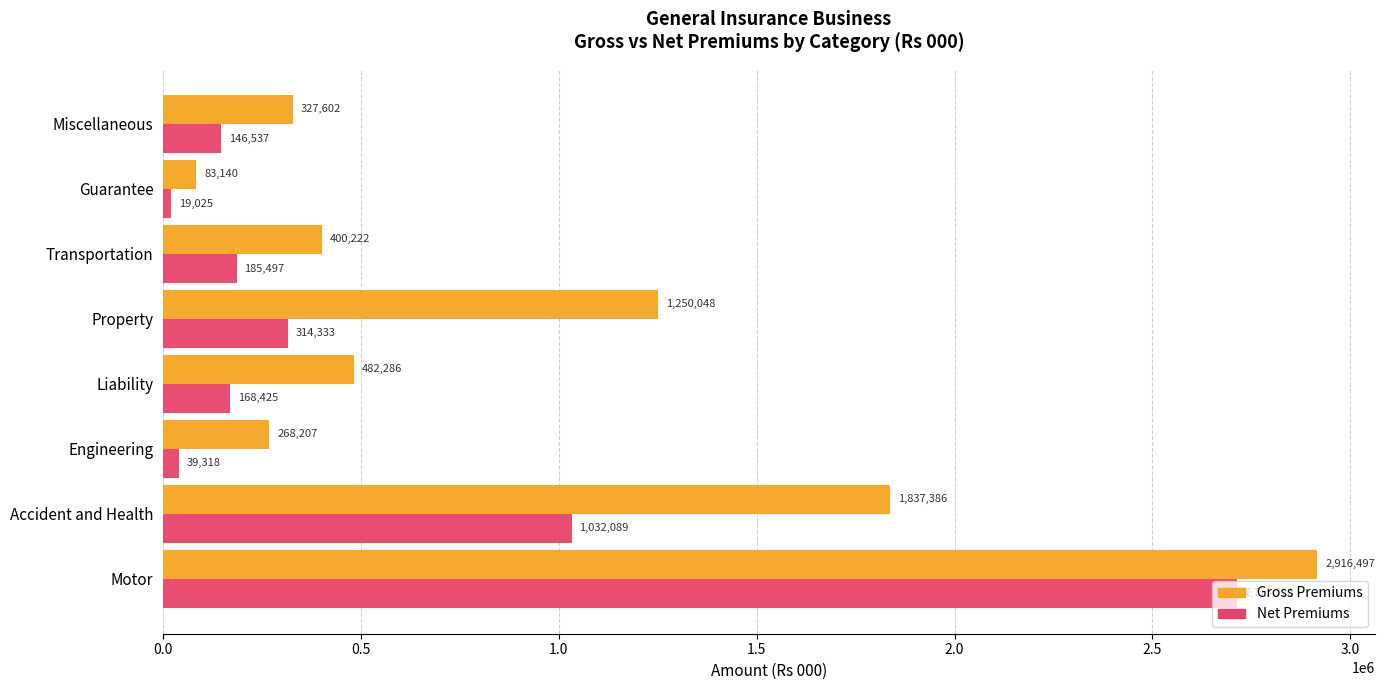

At which label is Gross Premiums closest to 1499818?

Property